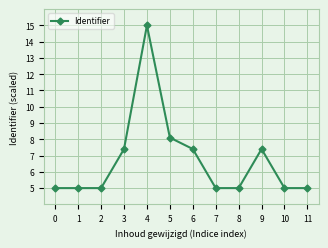

What is the difference between the maximum and minimum values?

10.0